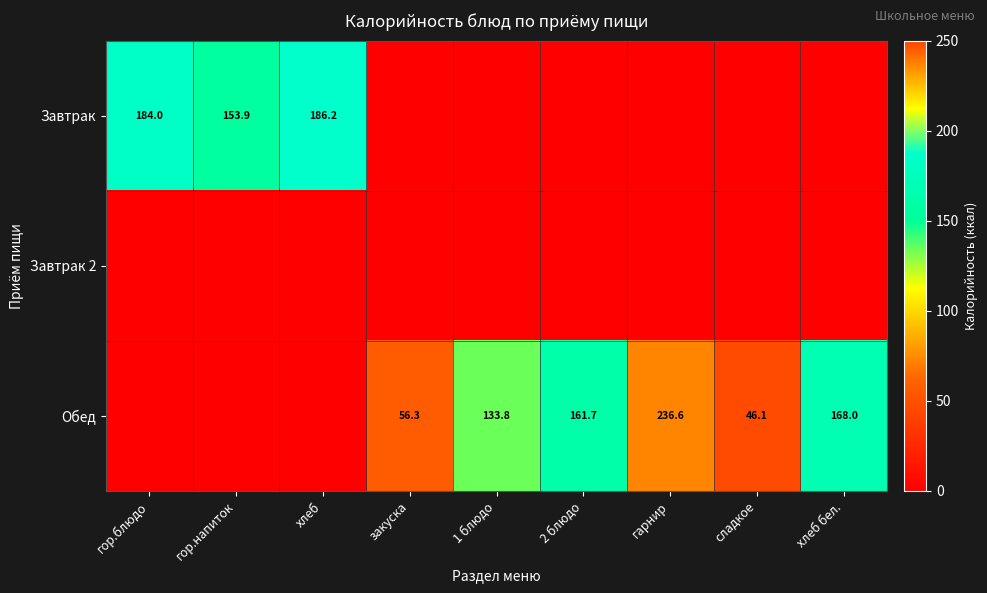

The value of Завтрак at гор.блюдо is 184.0. True or false?

True